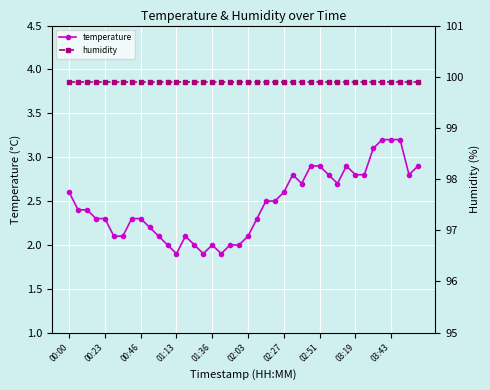

What is the maximum value shown in the chart?

99.9